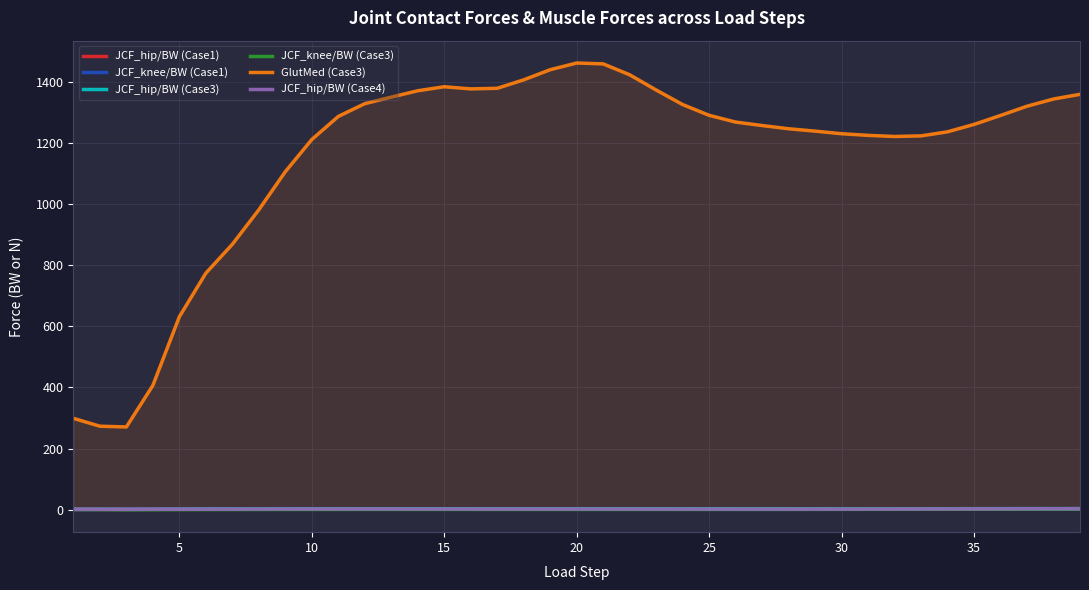

Which series has the widest spread of values?

GlutMed (Case3)